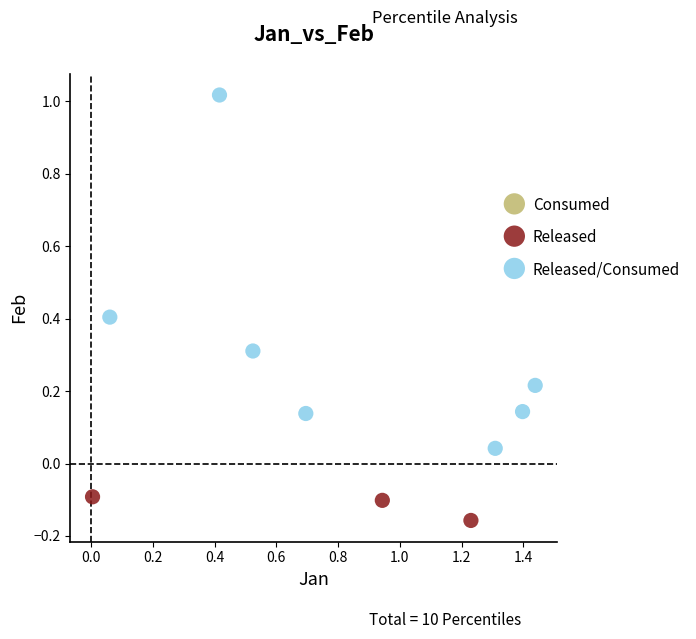

Which series contains the lowest Y value?

Released